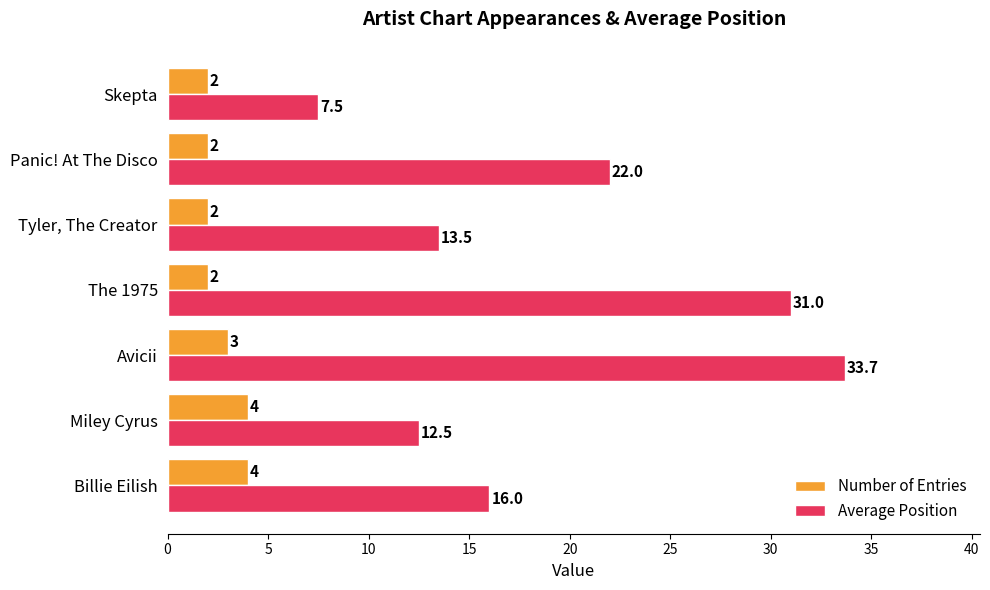

Is it true that Average Position equals 31.0 at The 1975?

True